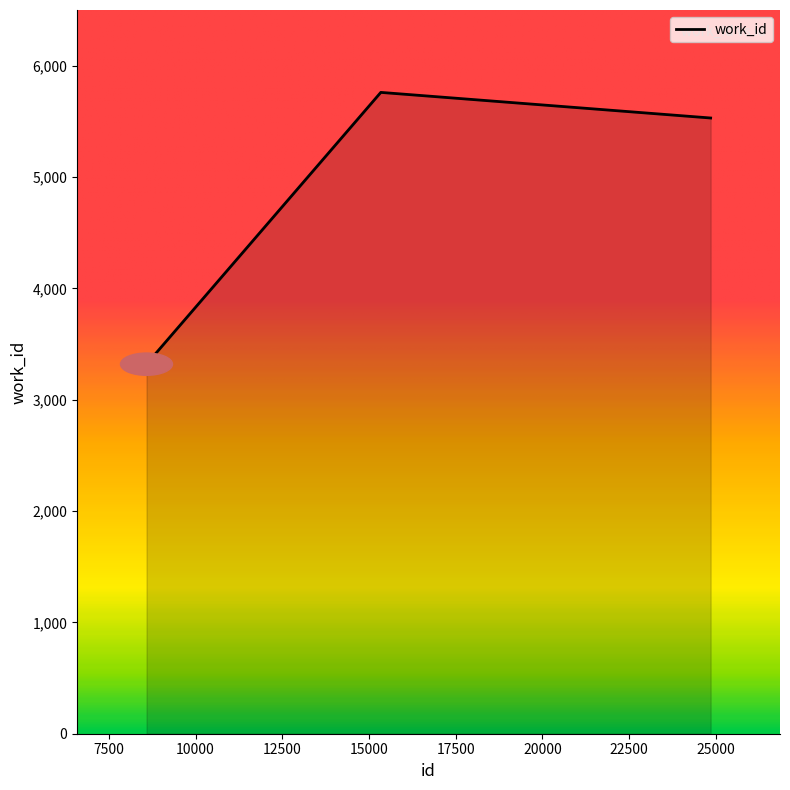

What is the difference between the maximum and minimum values?

2441